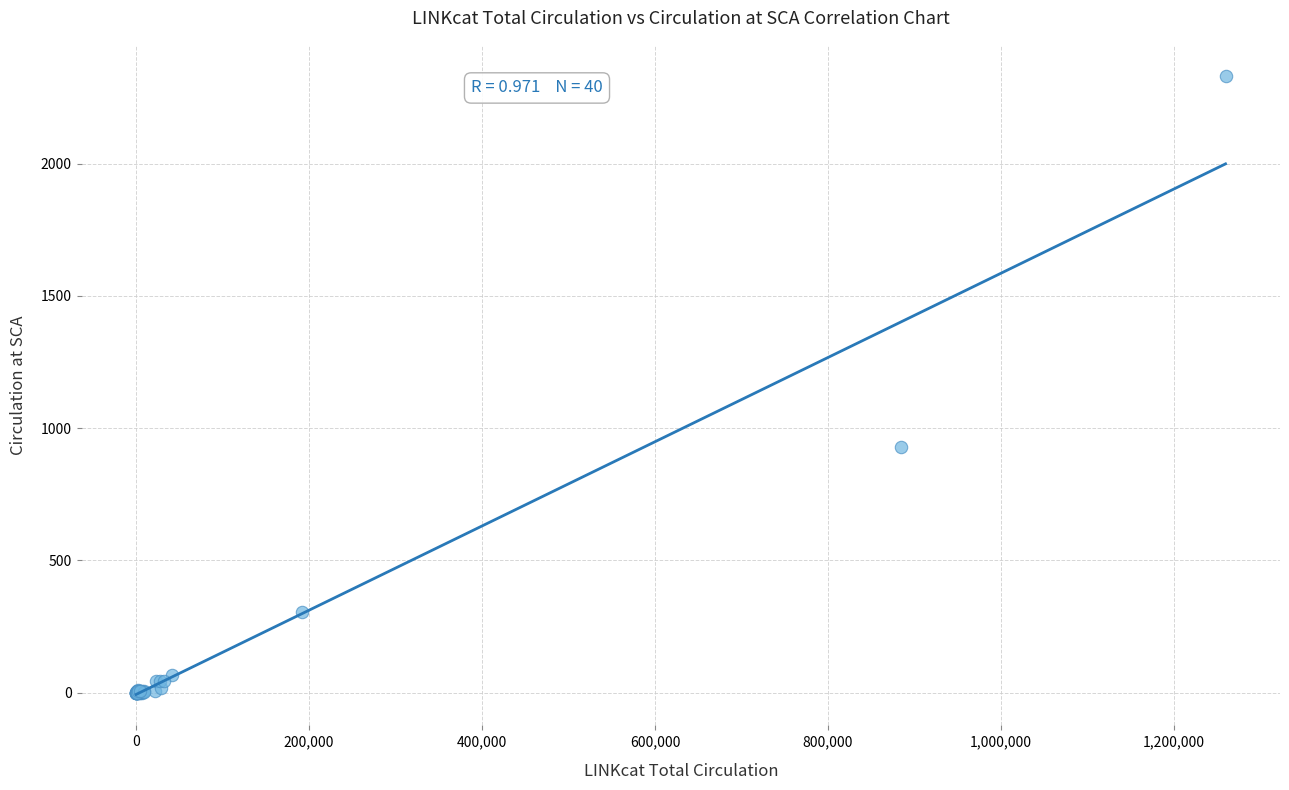

What Y value in the scatter plot is closest to 1166?

927